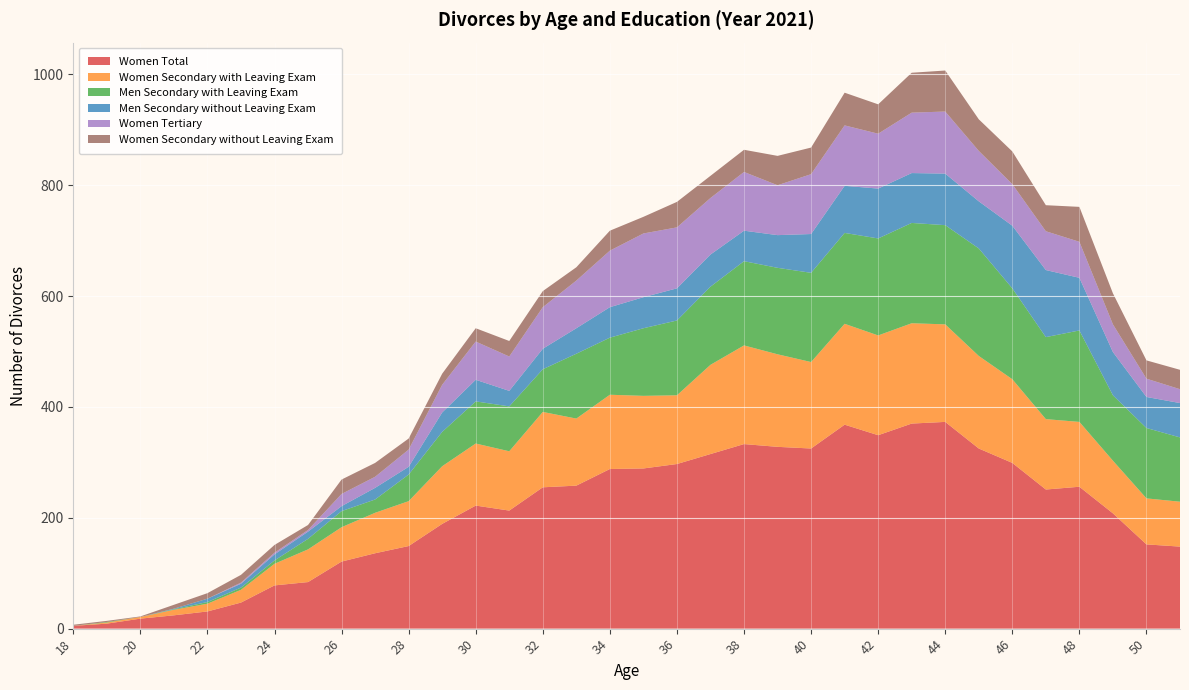

Reading left to right, what are all the values shown in this chart?

Women Total: 5	9	18	24	31	47	78	84	121	136	149	189	222	213	255	258	288	289	297	315	333	328	325	368	349	370	373	325	299	251	256	208	152	148
Women Secondary with Leaving Exam: 0	2	3	10	14	23	39	59	62	73	81	104	112	107	136	121	134	131	124	161	178	167	156	182	180	181	176	167	151	127	117	95	83	81
Men Secondary with Leaving Exam: 0	1	0	1	3	4	6	19	29	24	48	62	76	81	77	117	103	122	135	141	152	156	161	164	175	181	179	194	164	148	165	118	127	116
Men Secondary without Leaving Exam: 0	0	0	1	6	7	11	13	9	21	14	35	39	28	37	46	55	56	58	58	55	59	70	85	90	90	93	85	113	121	95	78	56	62
Women Tertiary: 0	0	0	0	0	2	3	3	22	20	31	50	69	62	75	86	102	115	110	102	106	90	108	109	99	109	112	91	75	70	65	50	33	25
Women Secondary without Leaving Exam: 2	2	1	7	10	14	14	9	26	25	20	20	24	28	29	24	36	30	46	40	40	53	48	59	53	72	74	57	59	47	63	56	33	35